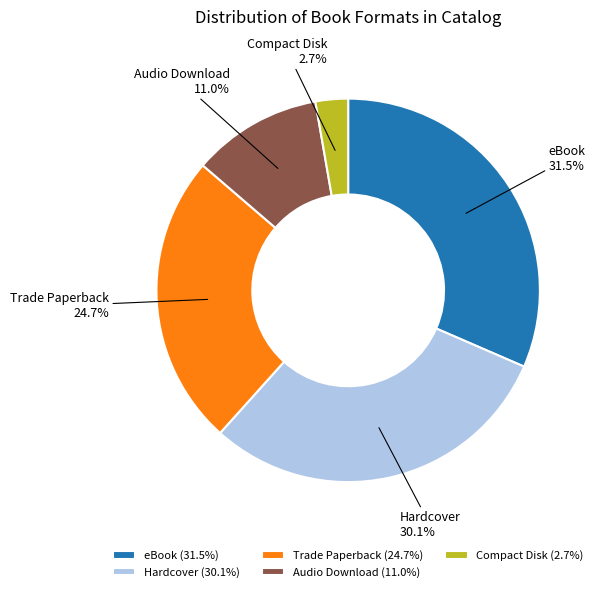

How many slices are in this pie chart?

5